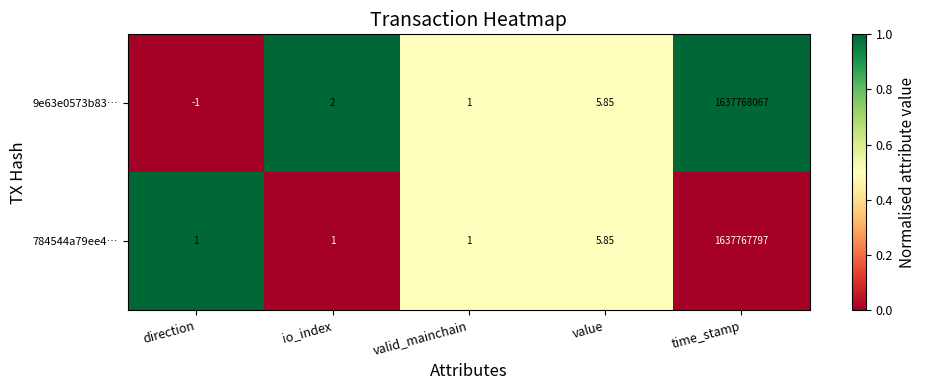

Is the value of 9e63e0573b83… at io_index greater than the value of 784544a79ee4… at direction?

Yes